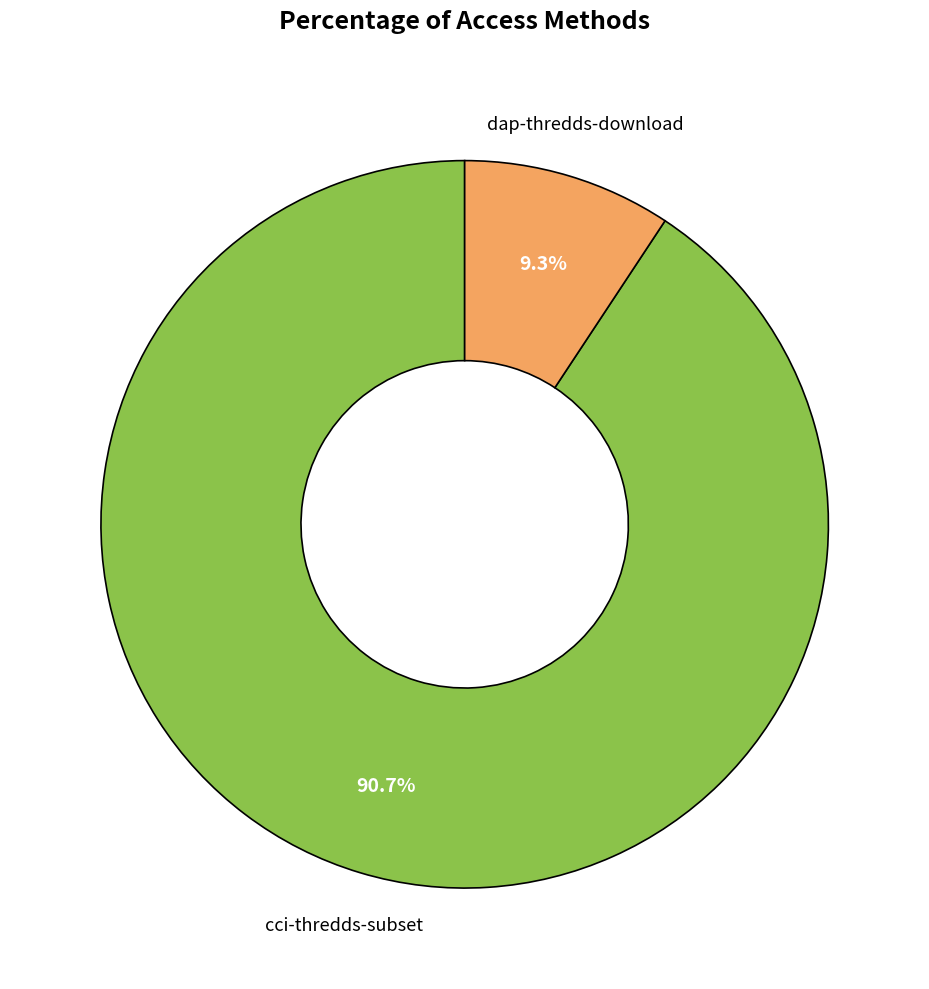

How many slices are in this pie chart?

2